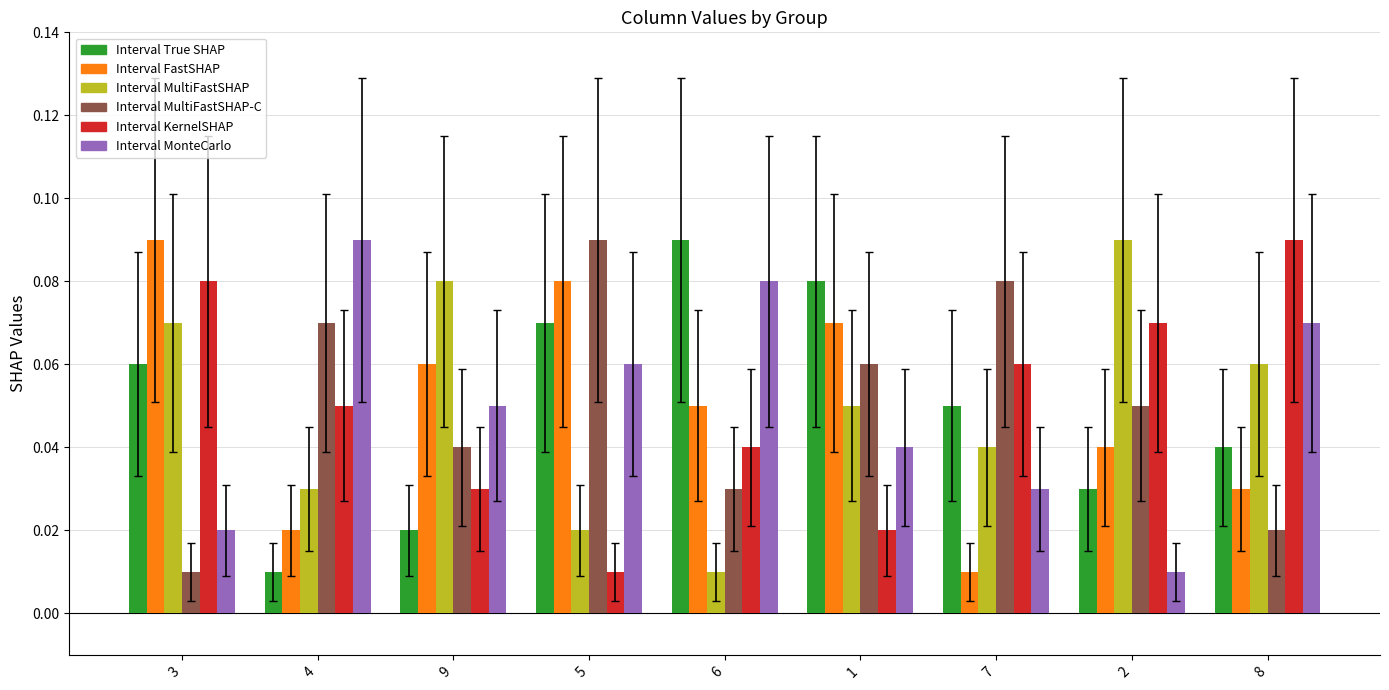

What is the total value across all series at 8?

0.3